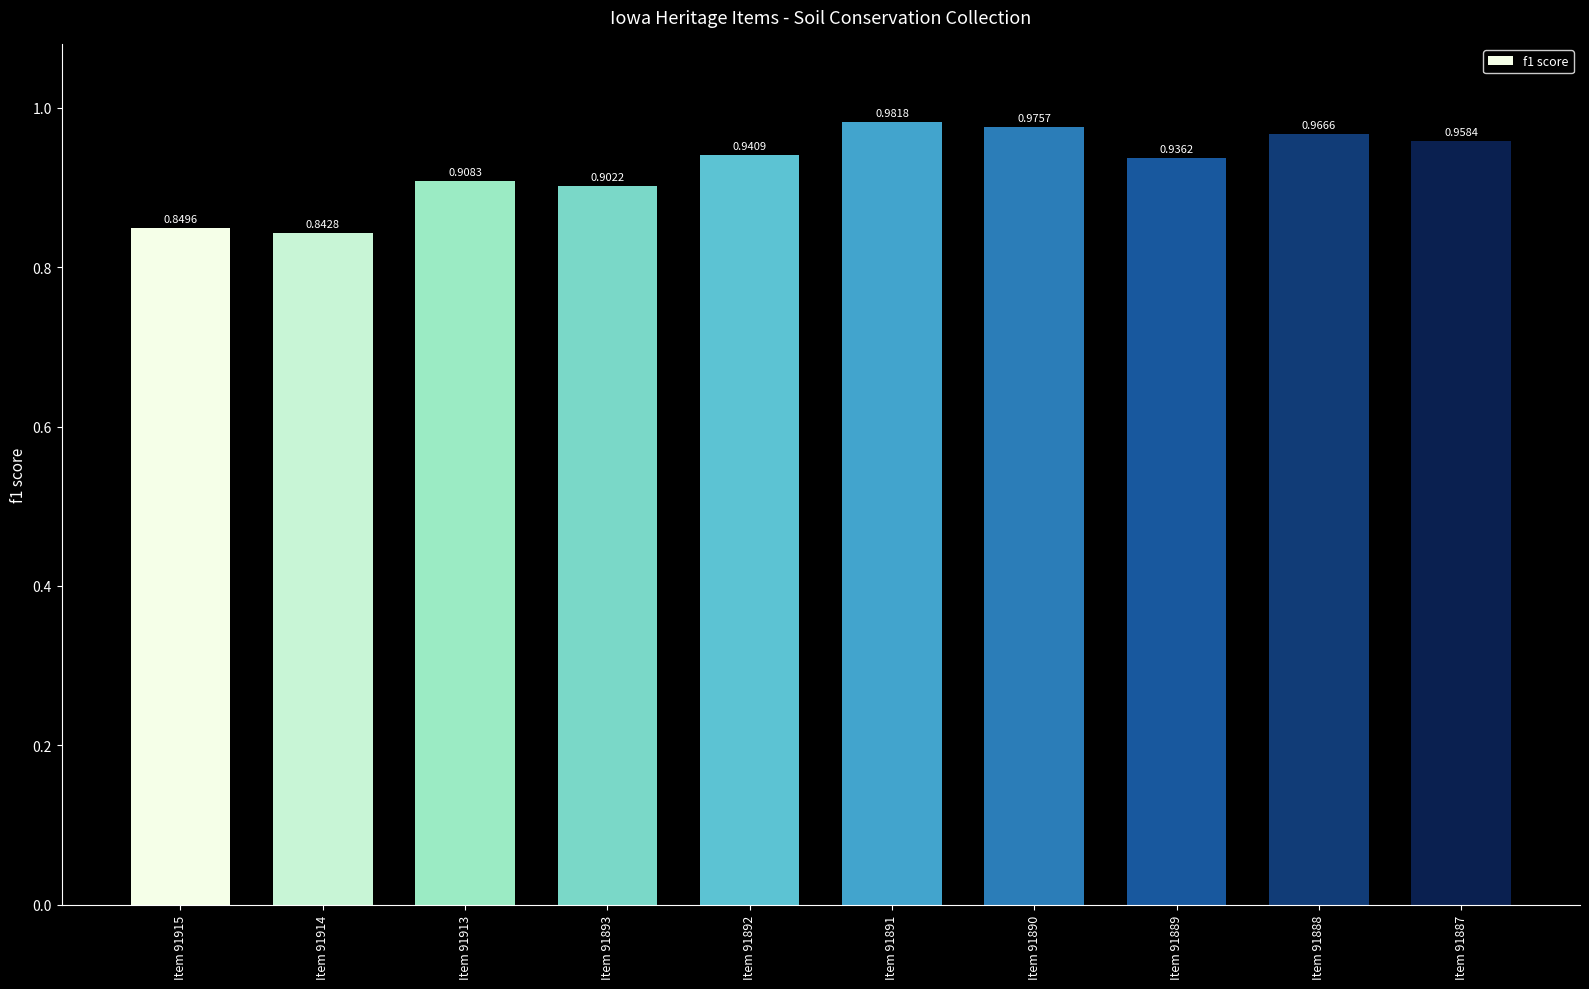

What is the sum of all values?

9.3